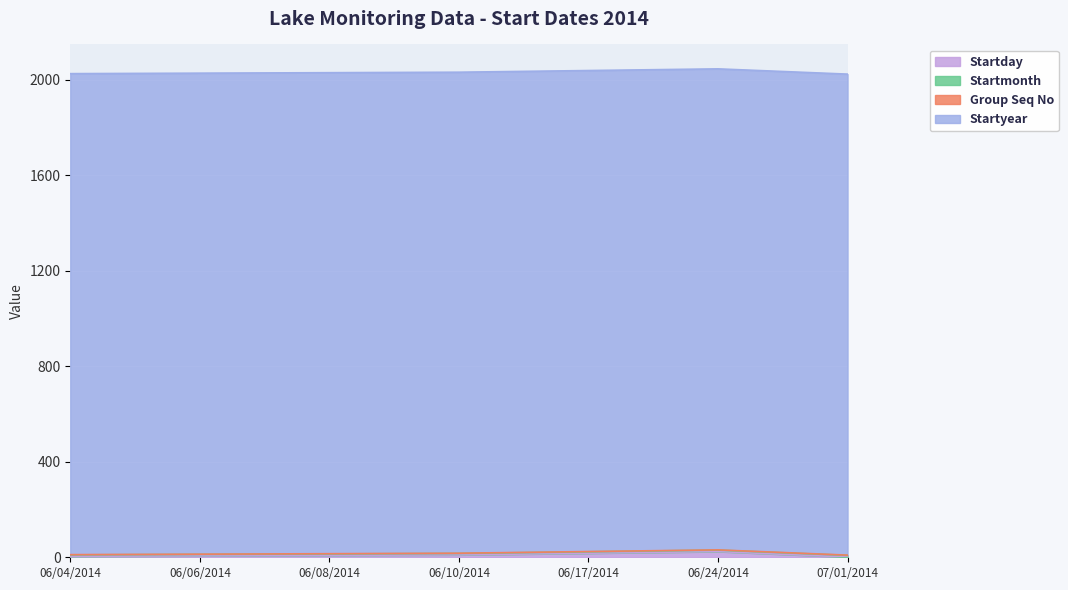

Reading right to left, extract all data points from this chart.

Startday: 1	24	17	10	8	6	4
Startmonth: 7	6	6	6	6	6	6
Group Seq No: 1	1	1	1	1	1	1
Startyear: 2014	2014	2014	2014	2014	2014	2014